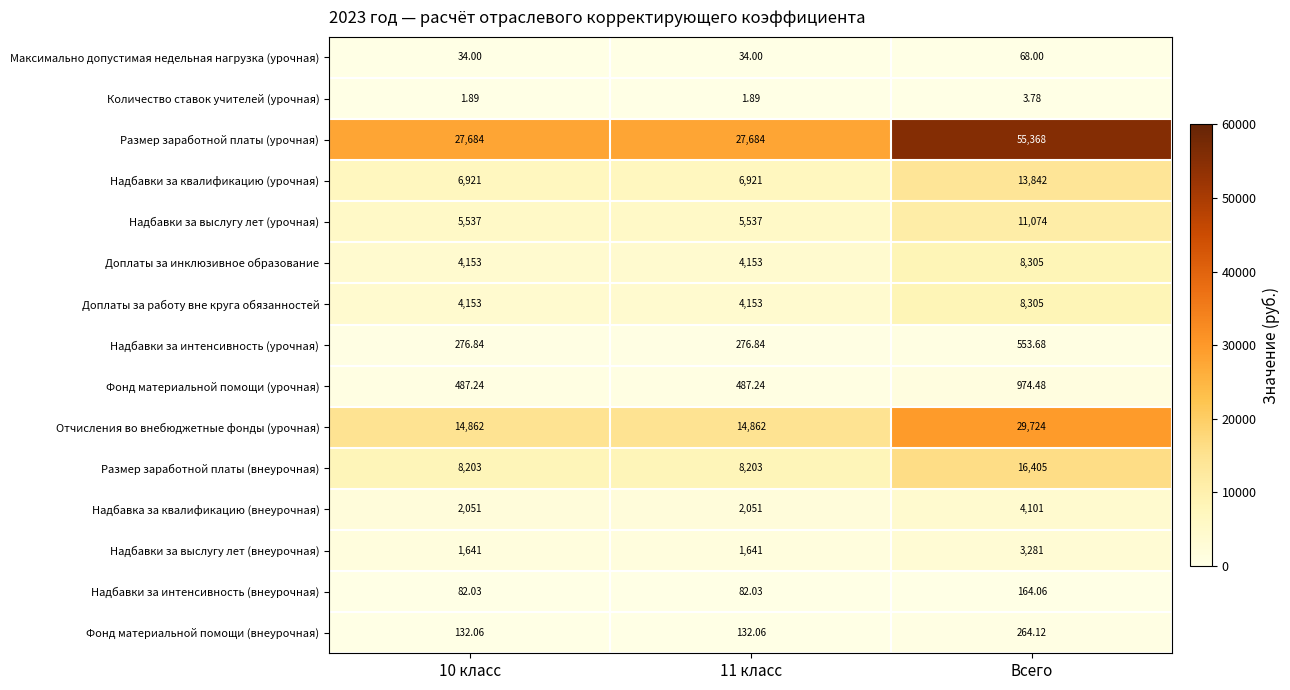

Which series has the largest range (max minus min)?

Размер заработной платы (урочная)